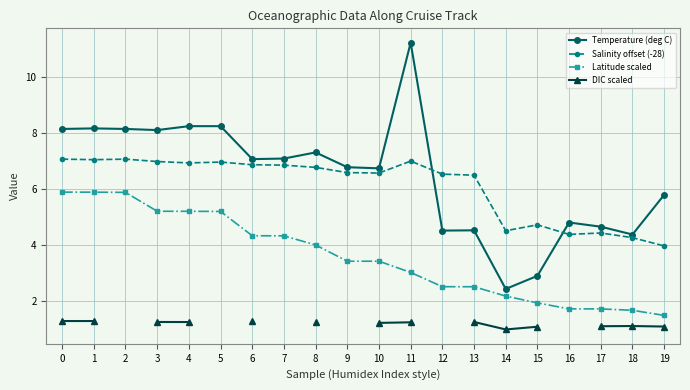

How many values in the Temperature (deg C) series exceed 7?

10